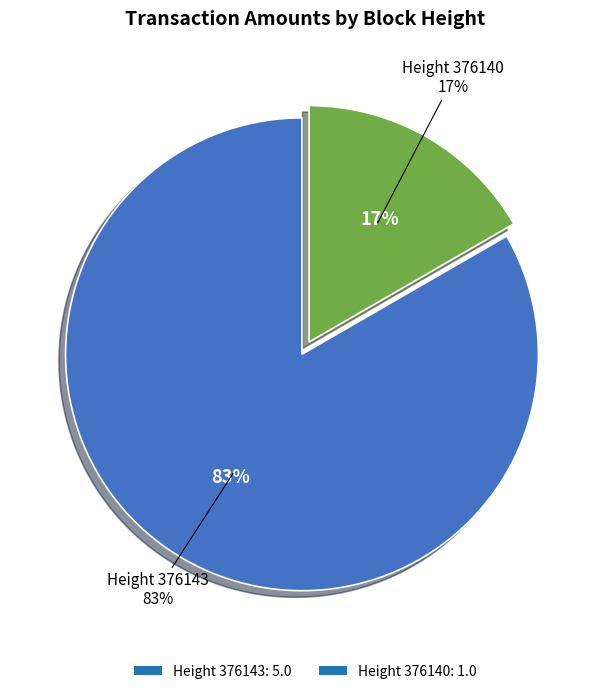

The 376140 slice represents 26% of the pie. True or false?

False